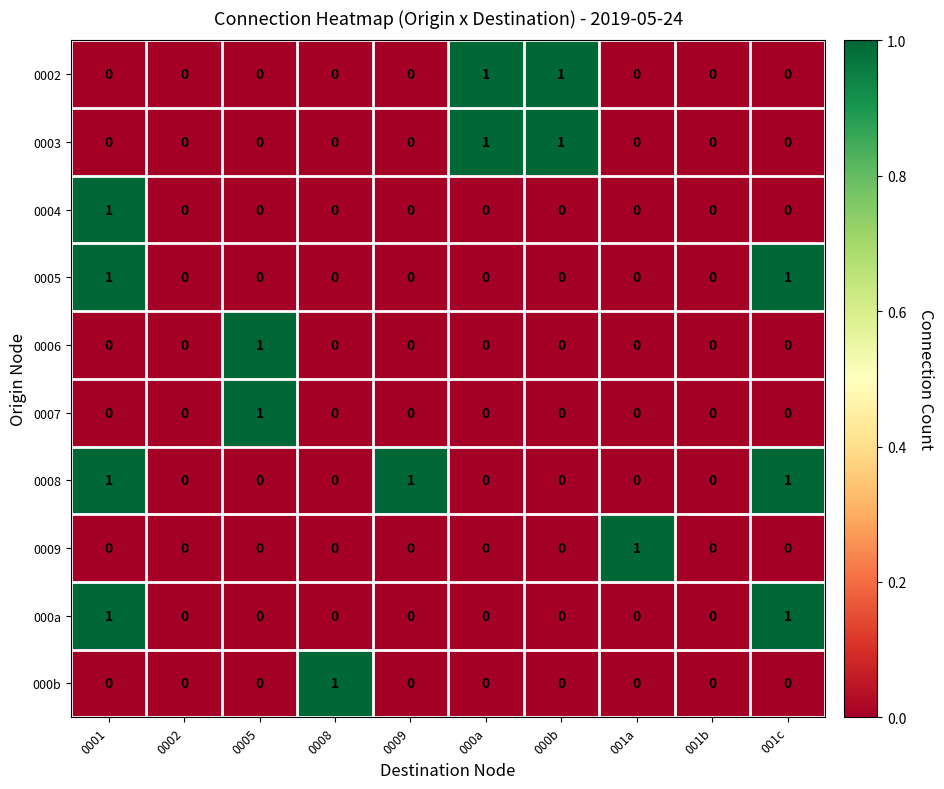

What is the total value across all series at 001c?

3